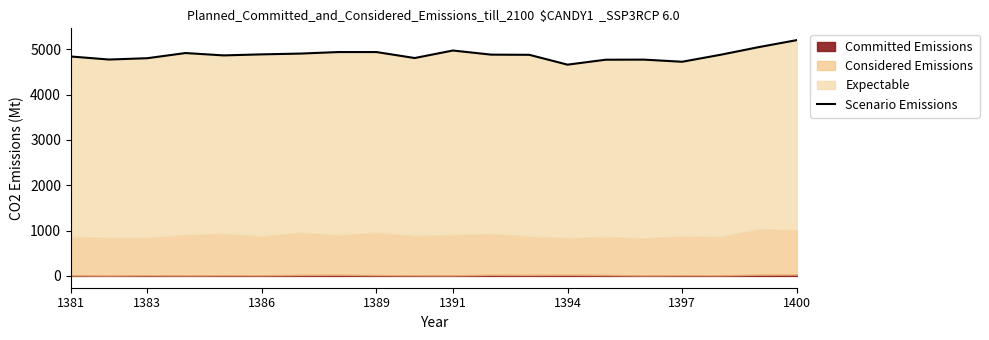

What is the sum of all values?

97426